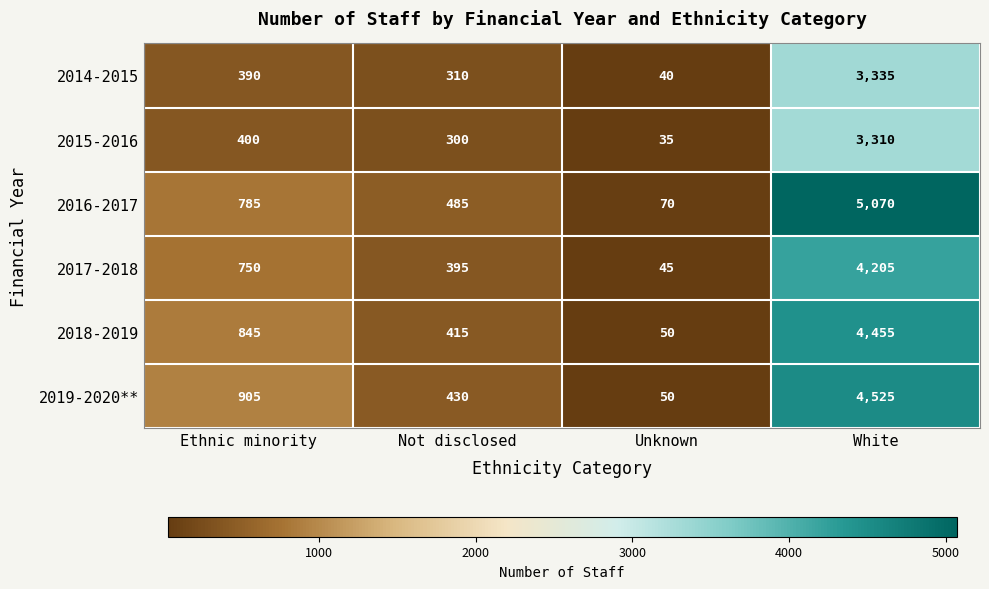

How many categories are shown in the chart?

4